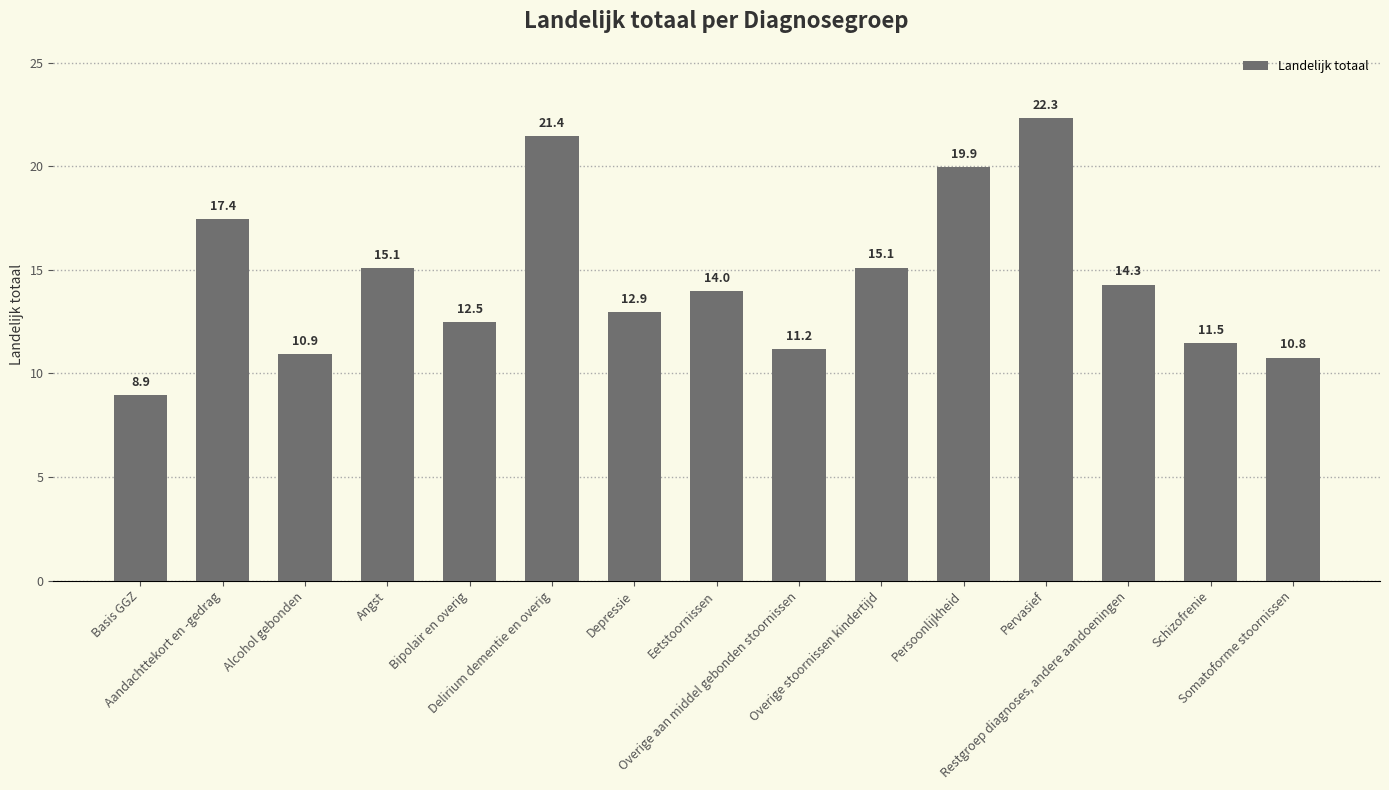

At which category does the chart reach its peak across all series?

Pervasief